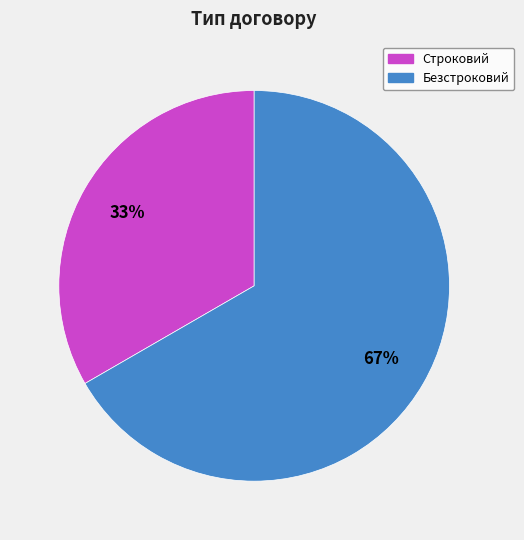

To the nearest percent, what percentage of the pie is Строковий?

33%